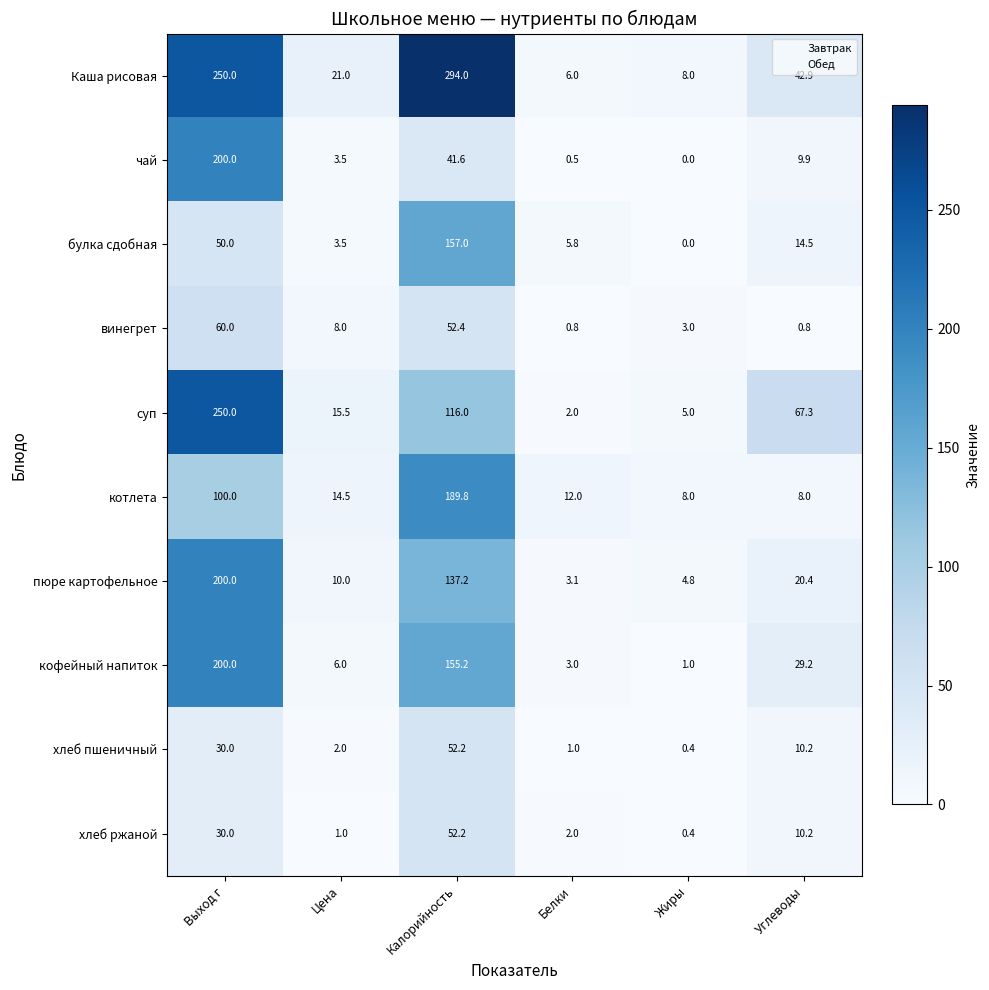

At which label is булка сдобная closest to 78?

Выход г